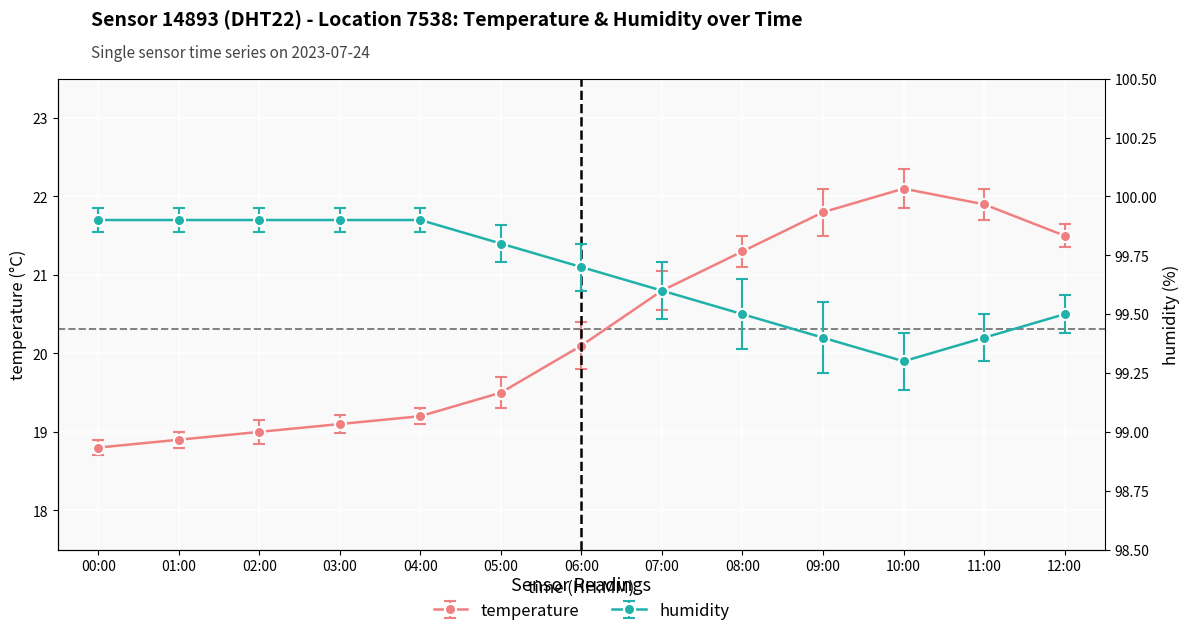

What is the value of the temperature point at the 4th from the left?

19.1